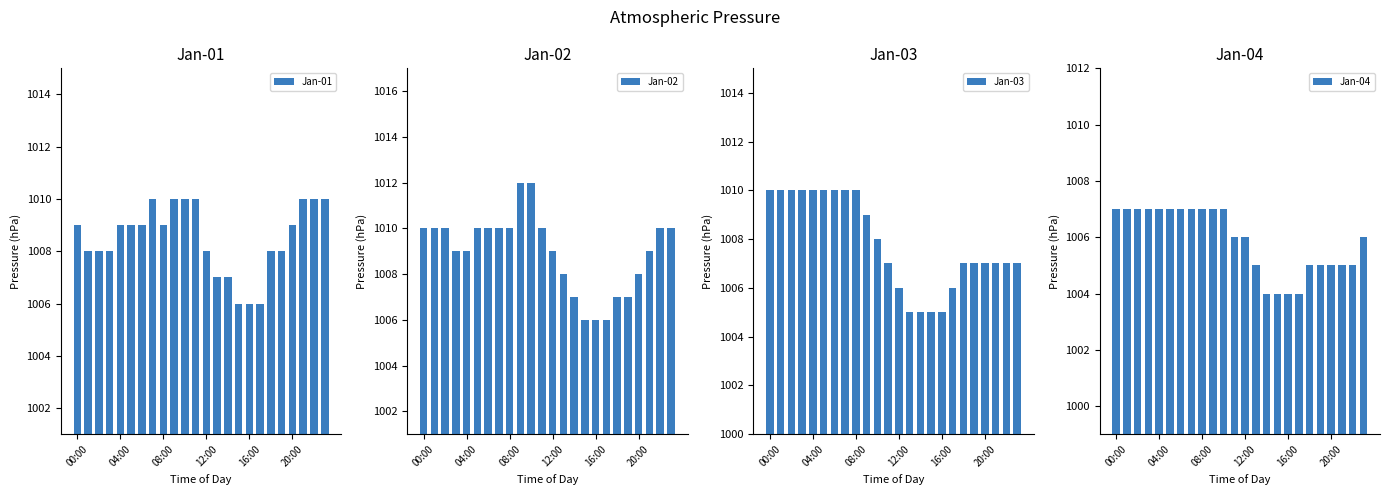

List the series in order of their peak value, highest first.

Jan-02, Jan-01, Jan-03, Jan-04